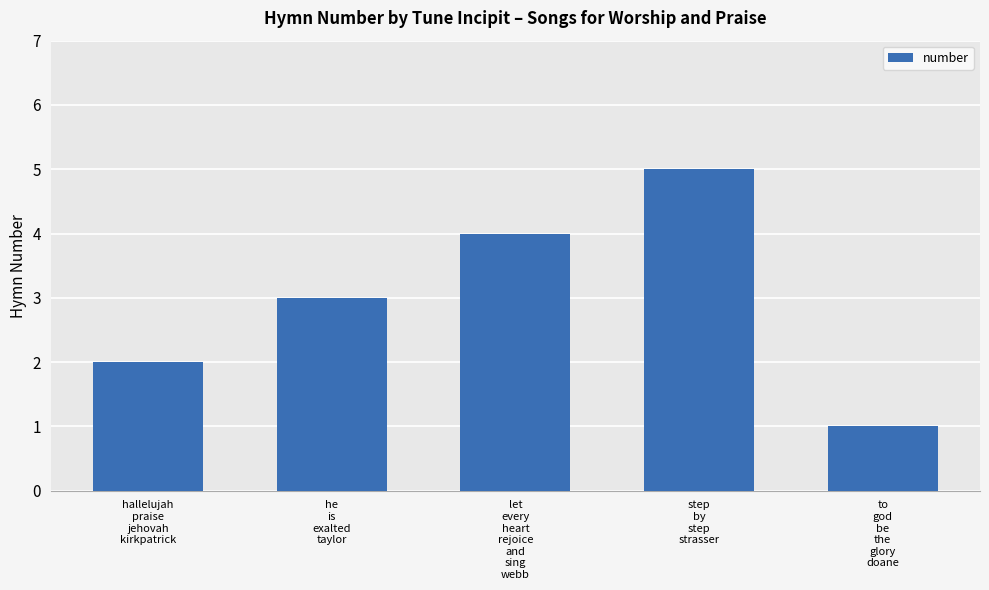

What is the smallest value displayed?

1